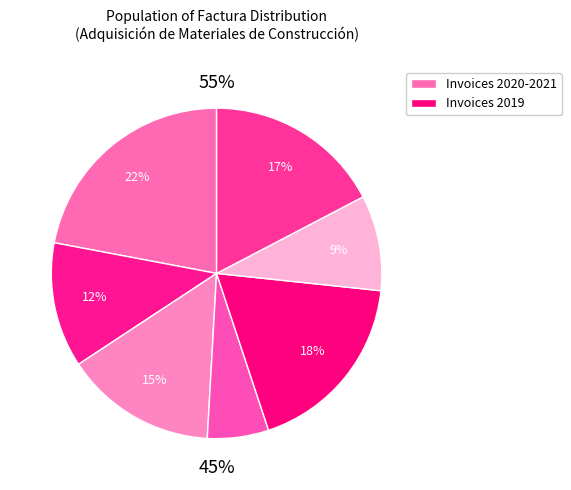

Is the sum of 001-001-0017071 and 001-001-0010466 greater than half?

No